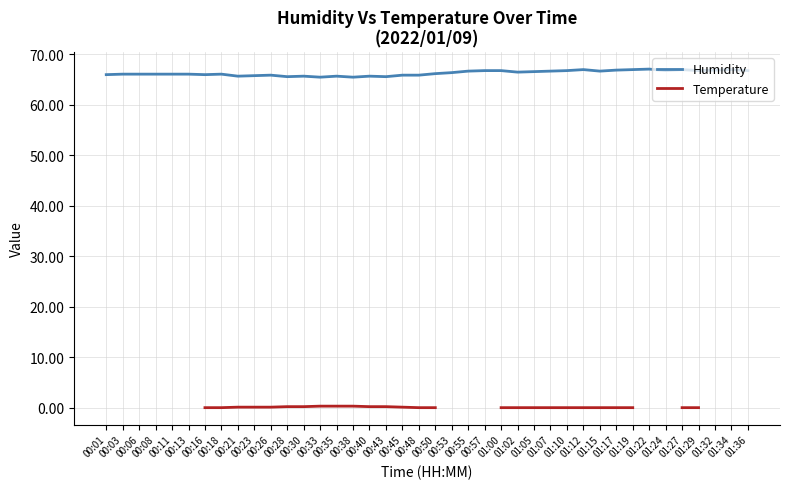

Is the value of Humidity at 00:16 greater than the value of Temperature at 00:48?

Yes